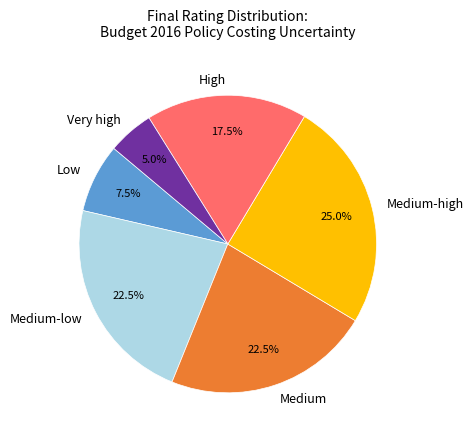

Approximately how many times larger is the value at Low compared to Medium-high?

0.3